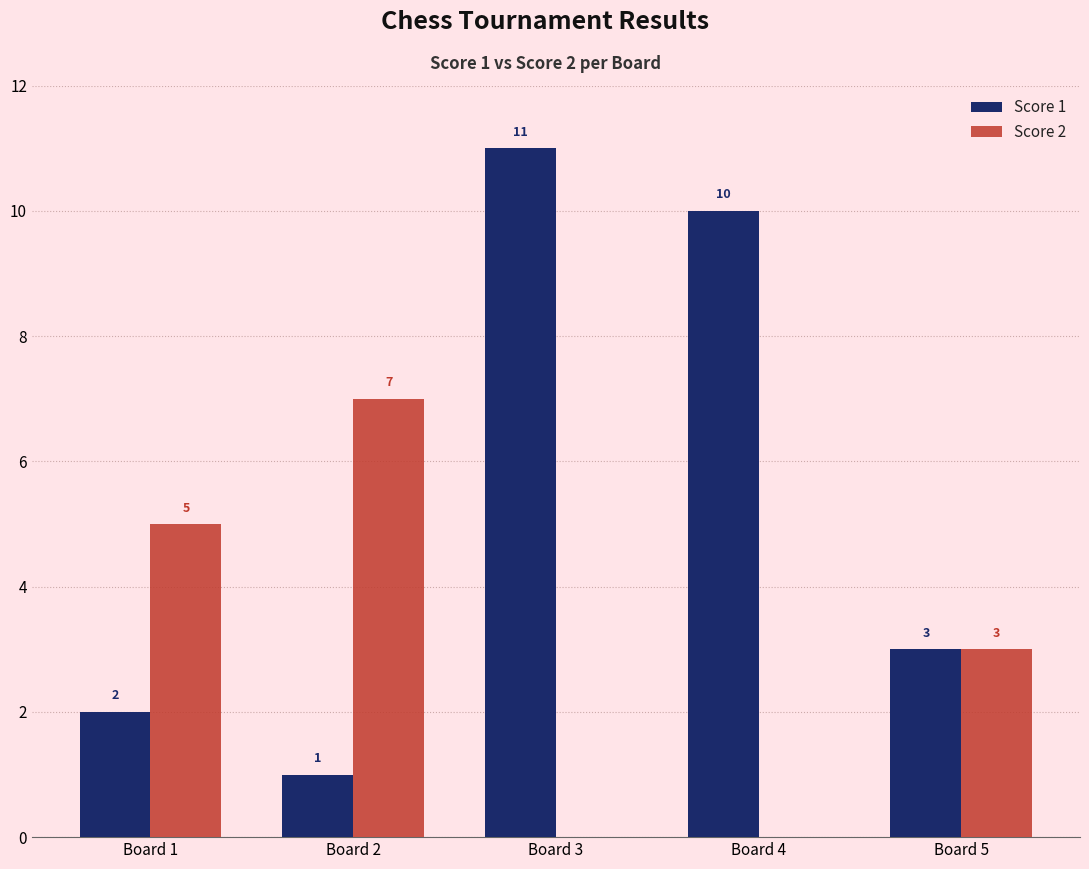

What is the total value across all series at Board 1?

7